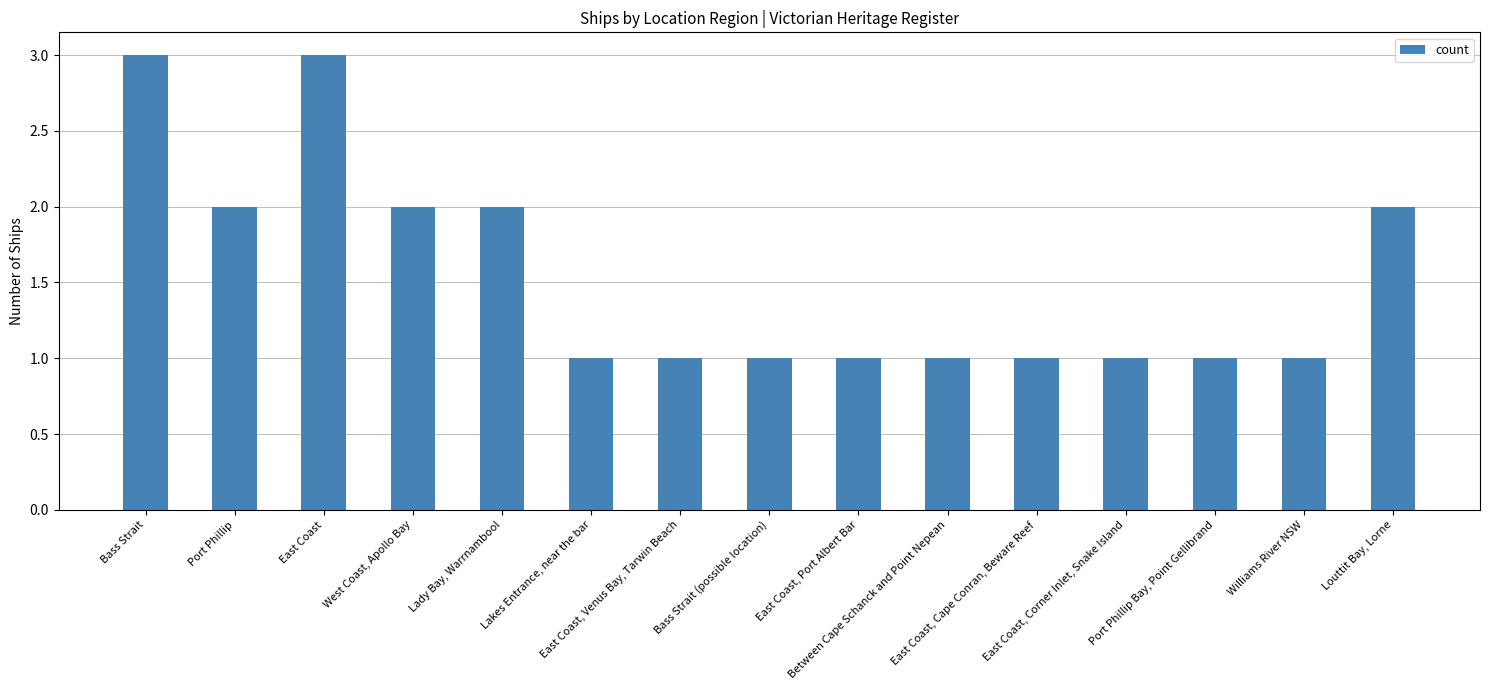

Reading left to right, transcribe all the data shown in this chart.

Bass Strait=3	Port Phillip=2	East Coast=3	West Coast, Apollo Bay=2	Lady Bay, Warrnambool=2	Lakes Entrance, near the bar=1	East Coast, Venus Bay, Tarwin Beach=1	Bass Strait (possible location)=1	East Coast, Port Albert Bar=1	Between Cape Schanck and Point Nepean=1	East Coast, Cape Conran, Beware Reef=1	East Coast, Corner Inlet, Snake Island=1	Port Phillip Bay, Point Gellibrand=1	Williams River NSW=1	Louttit Bay, Lorne=2